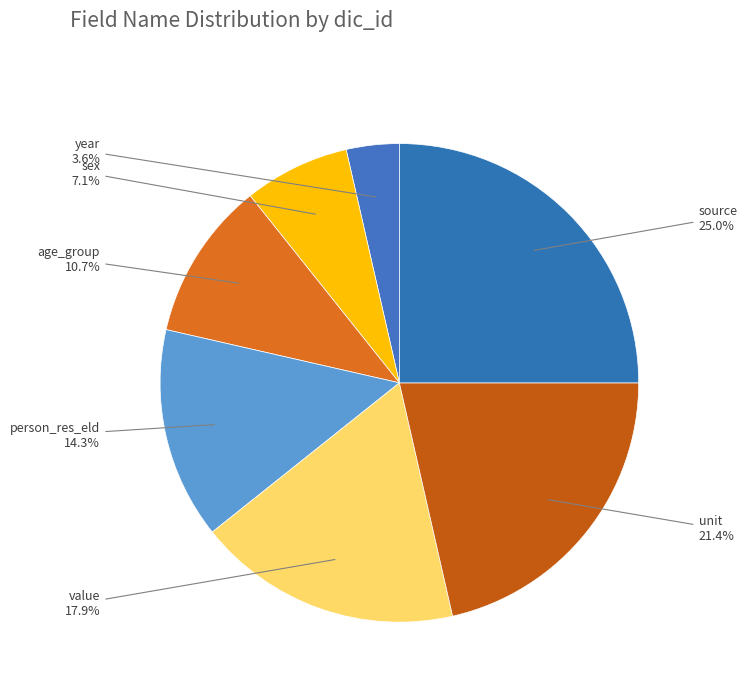

Rank the categories by value from highest to lowest.

source, unit, value, person_res_eld, age_group, sex, year